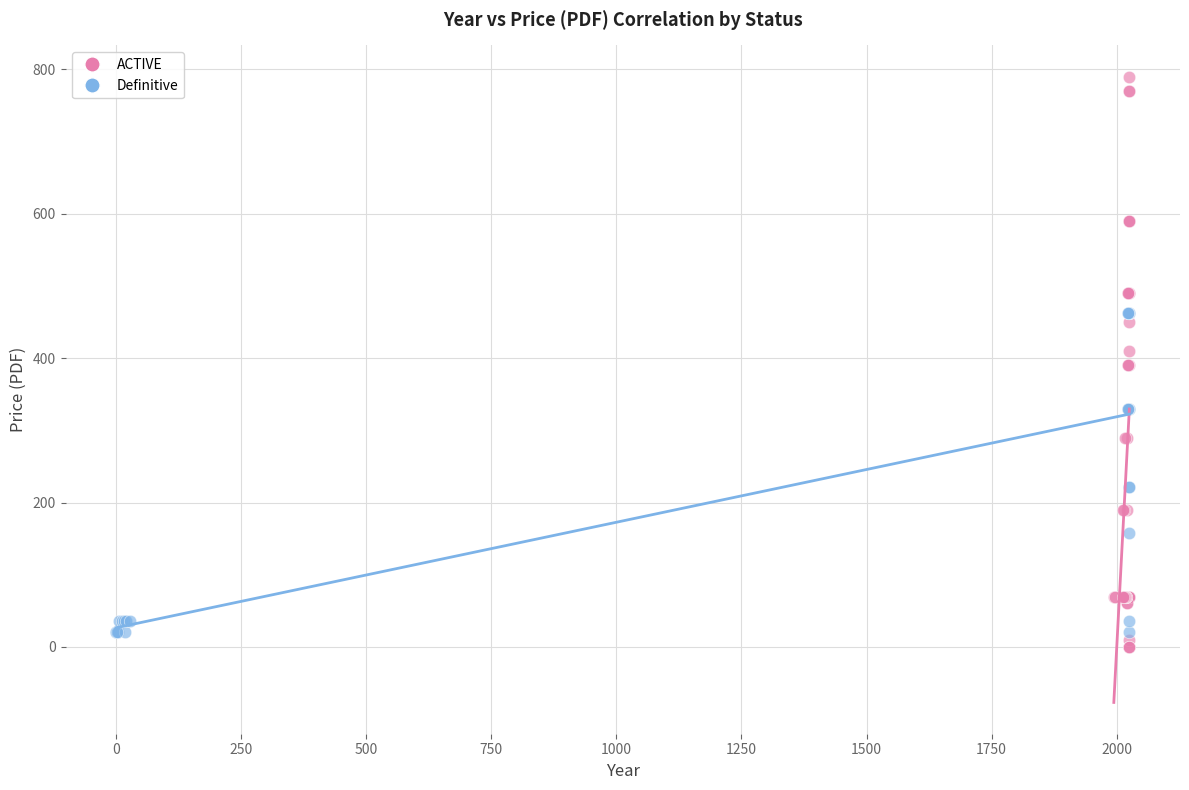

Which series contains the highest Y value?

ACTIVE